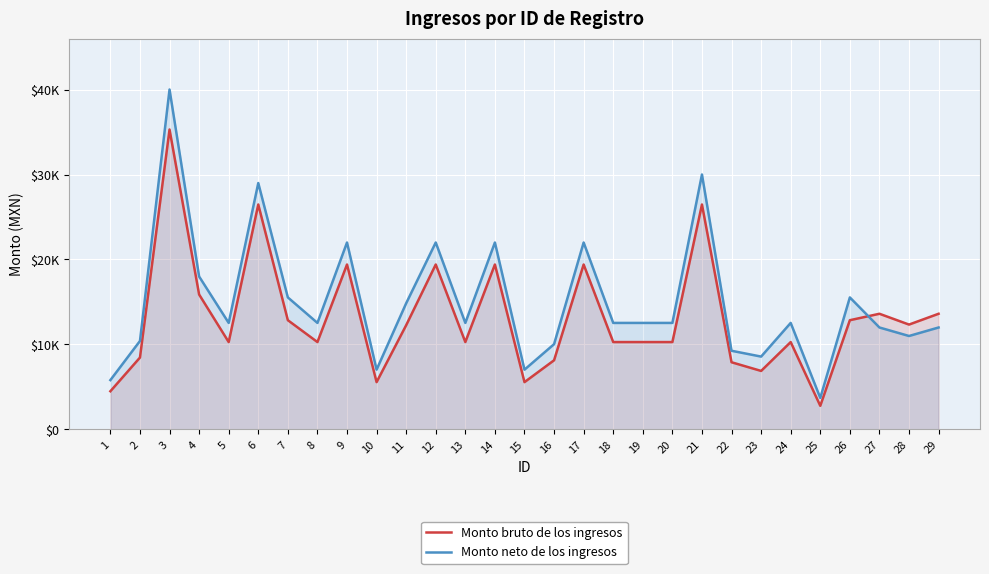

What is the average value of the Monto neto de los ingresos series?

15020.2